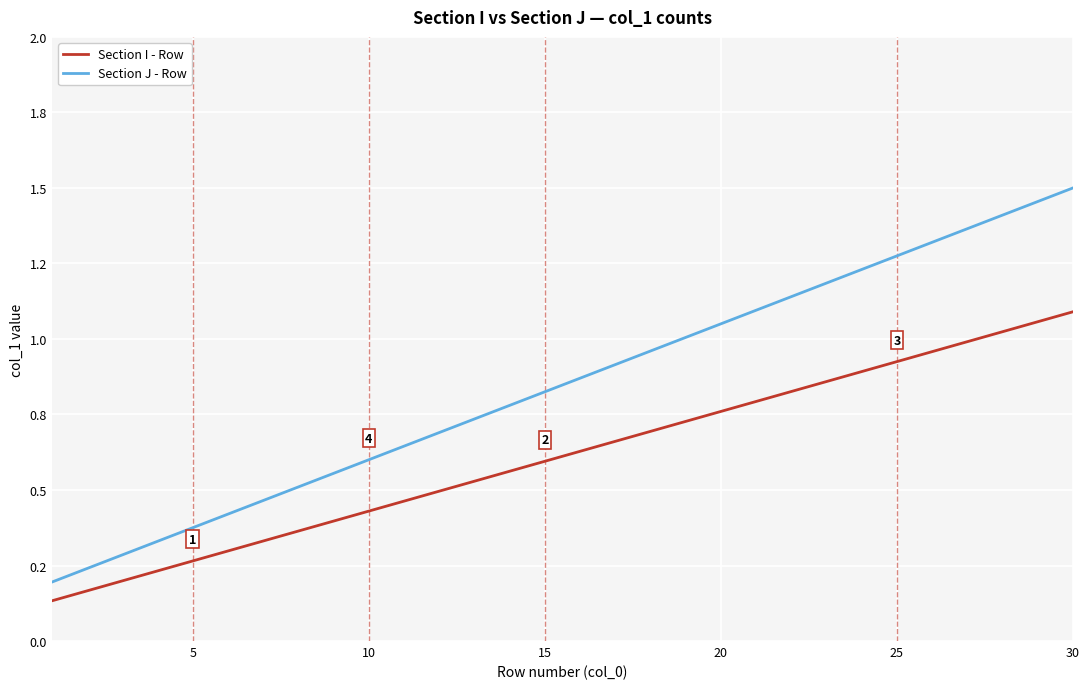

True or false: Section I - Row has more than 2 interior local peaks.

False